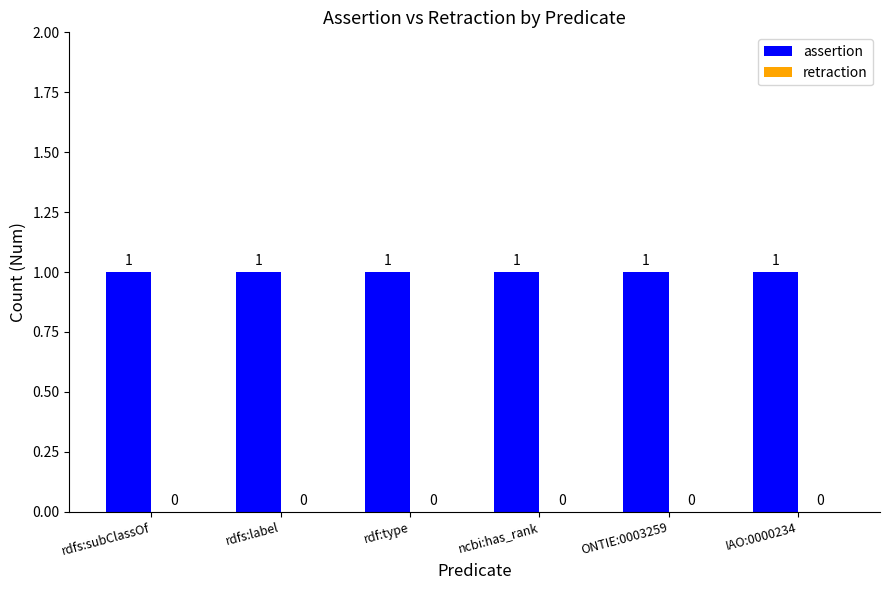

What is the highest value of the assertion series?

1